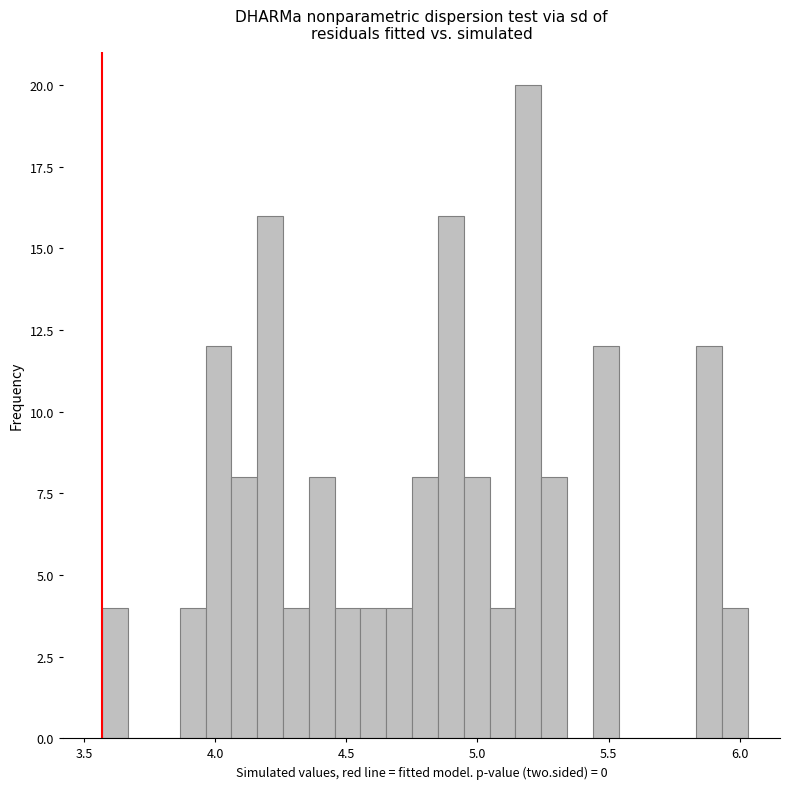

Read against the x-axis, roughly where is the centre of the tallest bar?

5.20